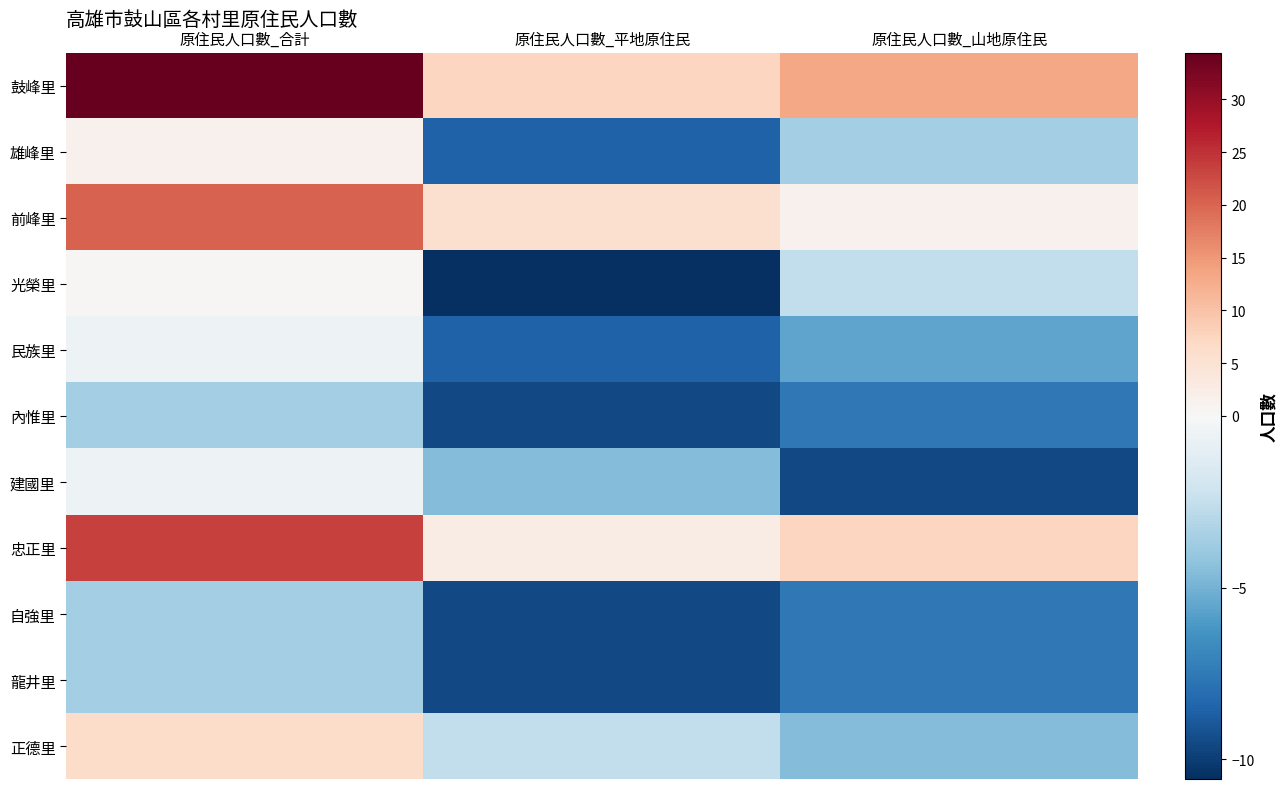

Reading left to right, what are all the values shown in this chart?

鼓峰里: 原住民人口數_合計=34.4	原住民人口數_平地原住民=7.4	原住民人口數_山地原住民=13.4
雄峰里: 原住民人口數_合計=1.4	原住民人口數_平地原住民=-8.6	原住民人口數_山地原住民=-3.6
前峰里: 原住民人口數_合計=20.4	原住民人口數_平地原住民=5.4	原住民人口數_山地原住民=1.4
光榮里: 原住民人口數_合計=0.4	原住民人口數_平地原住民=-10.6	原住民人口數_山地原住民=-2.6
民族里: 原住民人口數_合計=-0.6	原住民人口數_平地原住民=-8.6	原住民人口數_山地原住民=-5.6
內惟里: 原住民人口數_合計=-3.6	原住民人口數_平地原住民=-9.6	原住民人口數_山地原住民=-7.6
建國里: 原住民人口數_合計=-0.6	原住民人口數_平地原住民=-4.6	原住民人口數_山地原住民=-9.6
忠正里: 原住民人口數_合計=23.4	原住民人口數_平地原住民=2.4	原住民人口數_山地原住民=7.4
自強里: 原住民人口數_合計=-3.6	原住民人口數_平地原住民=-9.6	原住民人口數_山地原住民=-7.6
龍井里: 原住民人口數_合計=-3.6	原住民人口數_平地原住民=-9.6	原住民人口數_山地原住民=-7.6
正德里: 原住民人口數_合計=6.4	原住民人口數_平地原住民=-2.6	原住民人口數_山地原住民=-4.6